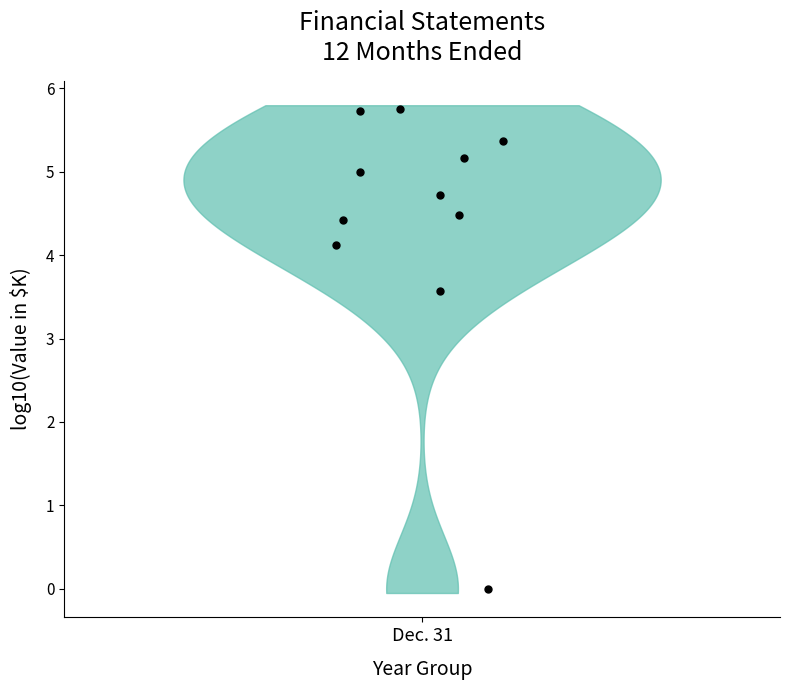

What is the average Y value?

4.4